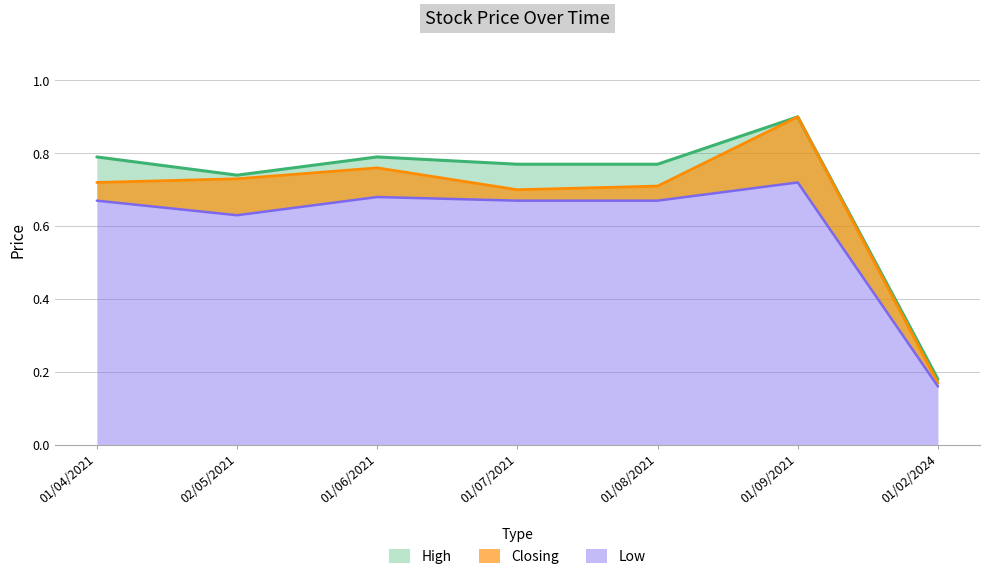

In Closing, how many points are higher than both neighbors (excluding endpoints)?

2